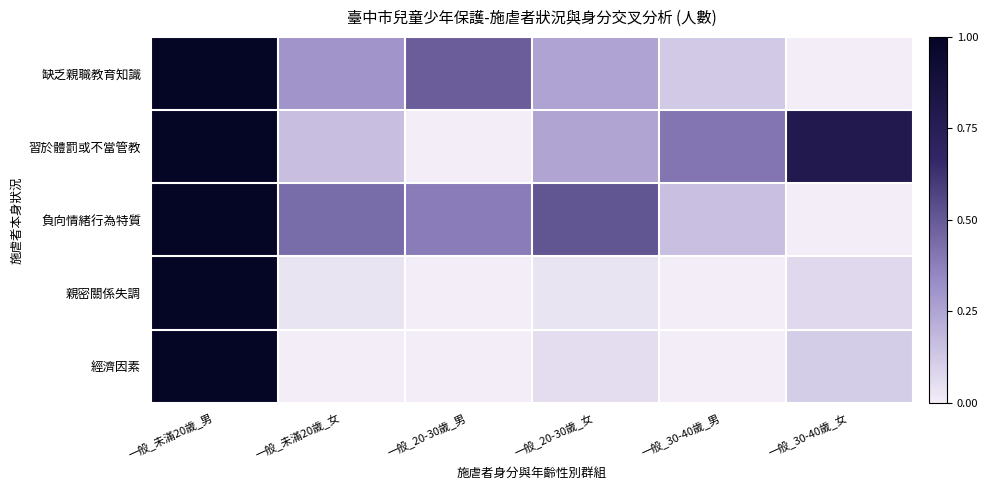

Reading left to right, transcribe all the data shown in this chart.

缺乏親職教育知識: 一般_未滿20歲_男=1.0	一般_未滿20歲_女=0.3	一般_20-30歲_男=0.5	一般_20-30歲_女=0.3	一般_30-40歲_男=0.1	一般_30-40歲_女=0.0
習於體罰或不當管教: 一般_未滿20歲_男=1.0	一般_未滿20歲_女=0.2	一般_20-30歲_男=0.0	一般_20-30歲_女=0.2	一般_30-40歲_男=0.4	一般_30-40歲_女=0.8
負向情緒行為特質: 一般_未滿20歲_男=1.0	一般_未滿20歲_女=0.4	一般_20-30歲_男=0.4	一般_20-30歲_女=0.5	一般_30-40歲_男=0.2	一般_30-40歲_女=0.0
親密關係失調: 一般_未滿20歲_男=1.0	一般_未滿20歲_女=0.0	一般_20-30歲_男=0.0	一般_20-30歲_女=0.0	一般_30-40歲_男=0.0	一般_30-40歲_女=0.1
經濟因素: 一般_未滿20歲_男=1.0	一般_未滿20歲_女=0.0	一般_20-30歲_男=0.0	一般_20-30歲_女=0.1	一般_30-40歲_男=0.0	一般_30-40歲_女=0.1